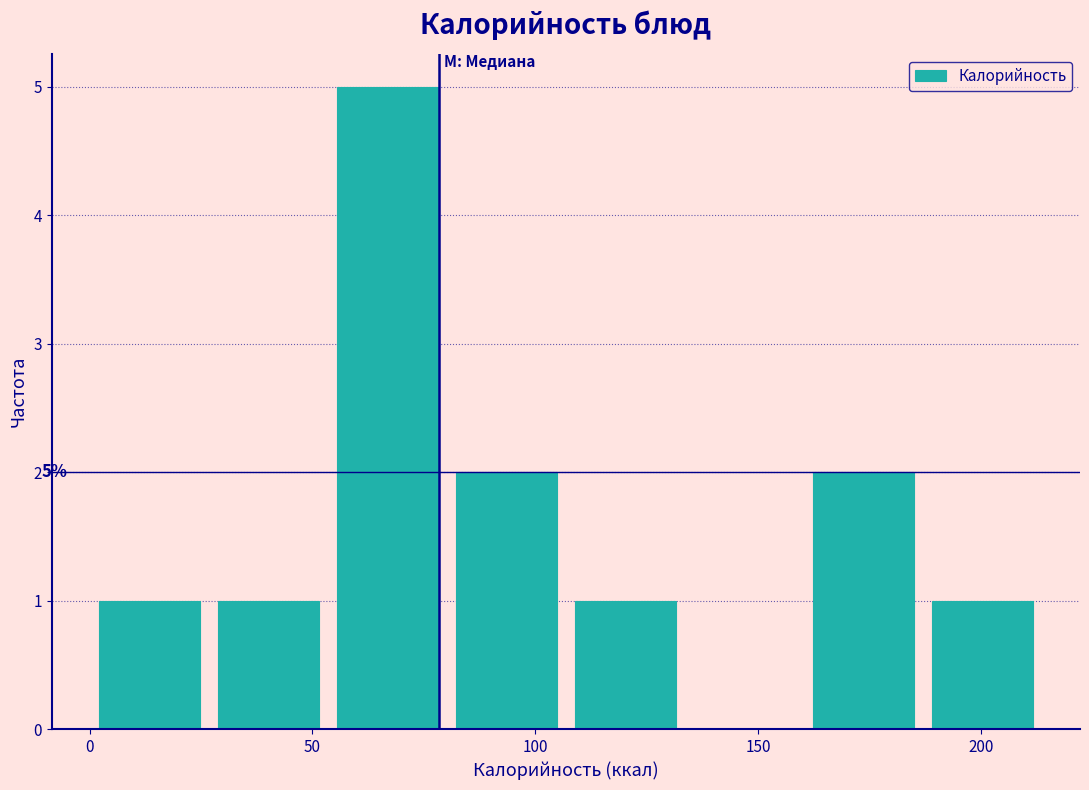

Which range on the x-axis has the tallest bar?

55 to 80